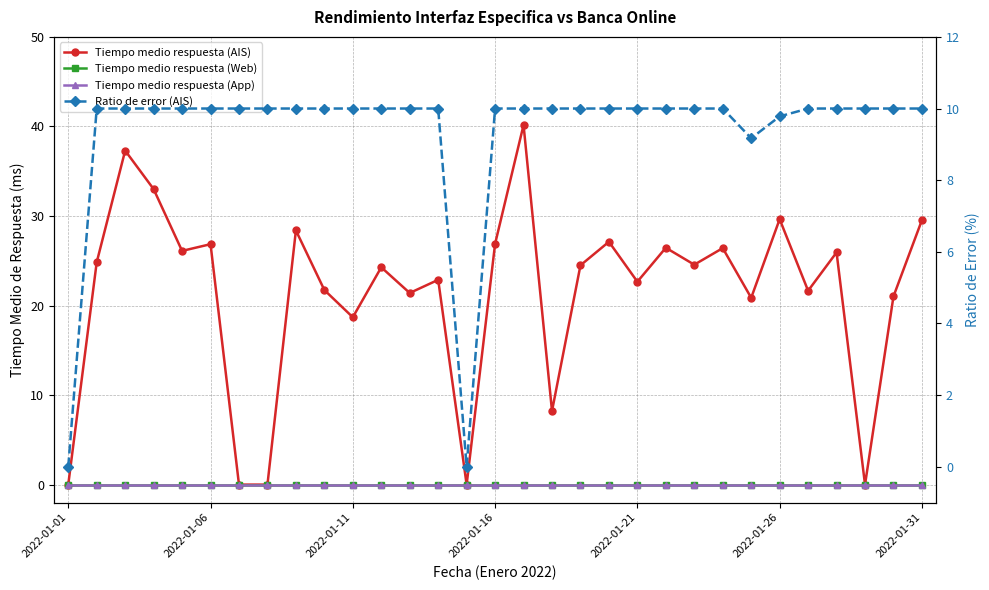

Reading left to right, transcribe all the data shown in this chart.

Tiempo medio respuesta (AIS): 0.0	24.8	37.3	33.0	26.1	26.9	0.0	0.0	28.4	21.7	18.7	24.3	21.4	22.9	0.0	26.9	40.2	8.2	24.5	27.1	22.7	26.4	24.6	26.4	20.9	29.6	21.6	25.9	0.0	21.0	29.5
Tiempo medio respuesta (Web): 0.0	0.0	0.0	0.0	0.0	0.0	0.0	0.0	0.0	0.0	0.0	0.0	0.0	0.0	0.0	0.0	0.0	0.0	0.0	0.0	0.0	0.0	0.0	0.0	0.0	0.0	0.0	0.0	0.0	0.0	0.0
Tiempo medio respuesta (App): 0.0	0.0	0.0	0.0	0.0	0.0	0.0	0.0	0.0	0.0	0.0	0.0	0.0	0.0	0.0	0.0	0.0	0.0	0.0	0.0	0.0	0.0	0.0	0.0	0.0	0.0	0.0	0.0	0.0	0.0	0.0
Ratio de error (AIS): 0.0	10.0	10.0	10.0	10.0	10.0	10.0	10.0	10.0	10.0	10.0	10.0	10.0	10.0	0.0	10.0	10.0	10.0	10.0	10.0	10.0	10.0	10.0	10.0	9.2	9.8	10.0	10.0	10.0	10.0	10.0